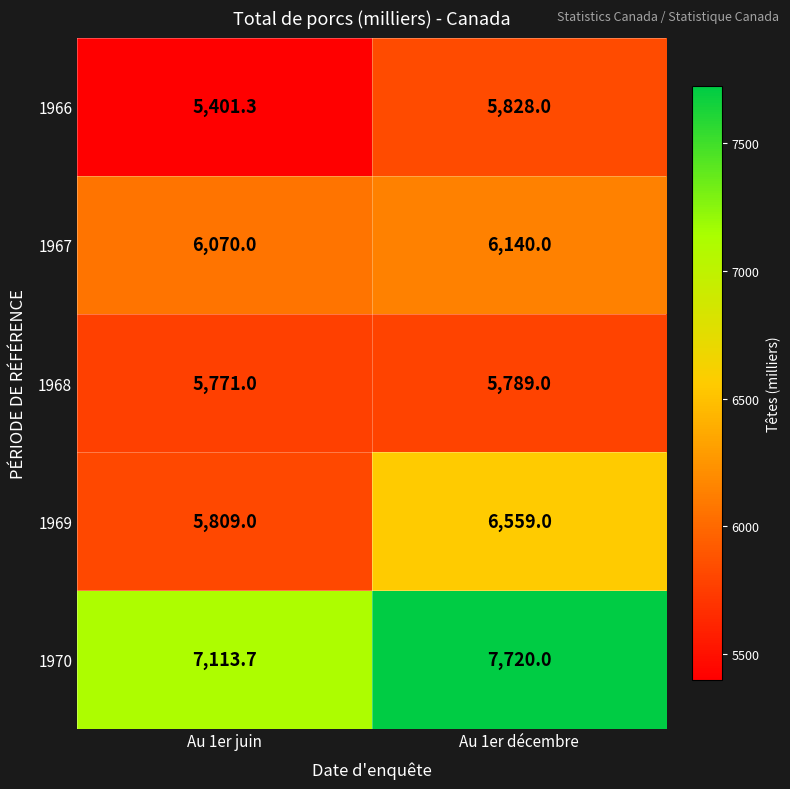

What is the difference between the highest and lowest values at Au 1er juin?

1712.4